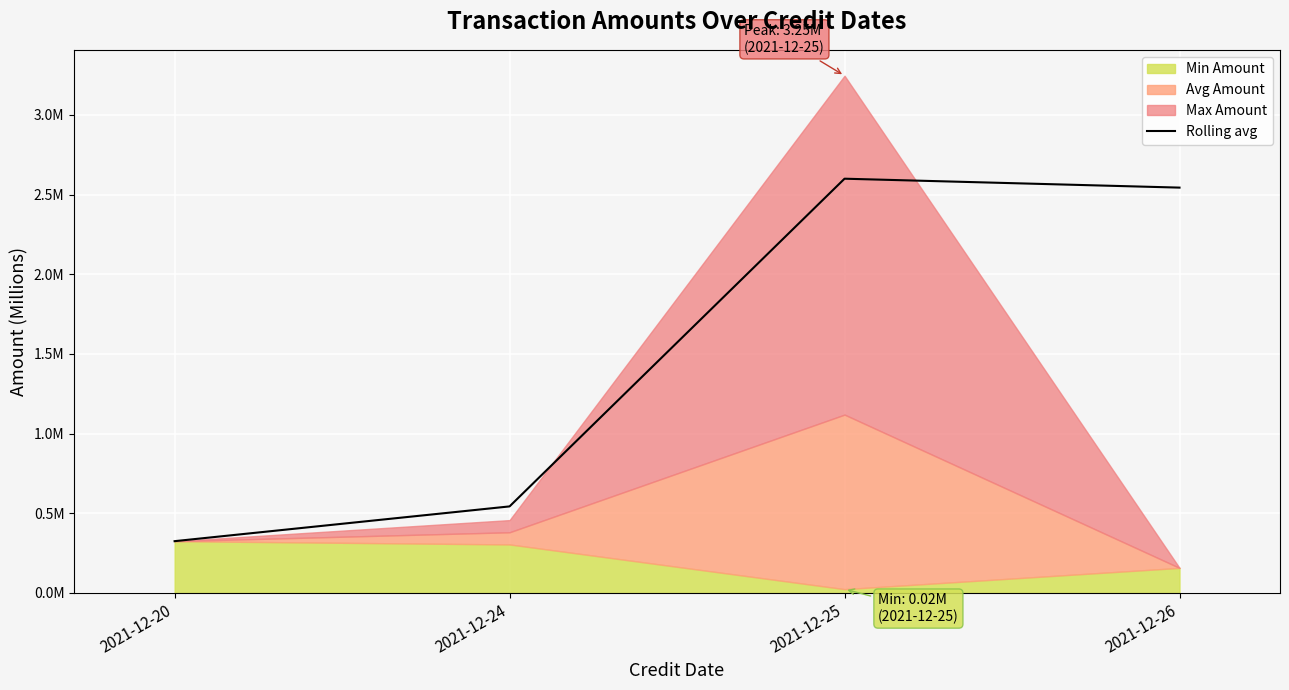

What is the change in value from 2021-12-20 to 2021-12-24?

+0.2